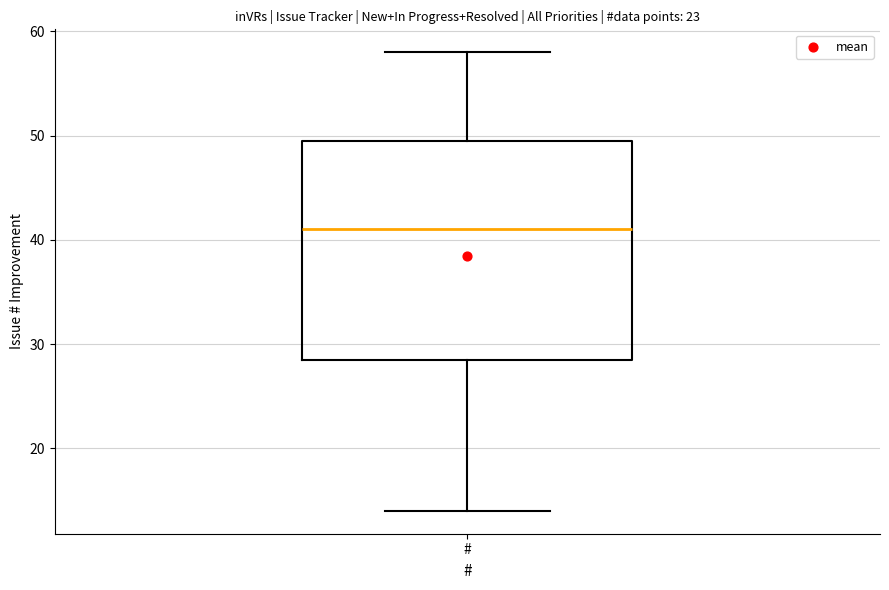

Transcribe this box plot: give where the median line is, the range the box spans, and where the two whiskers end, as read against the y-axis. The values are not printed on the chart, so give them approximately, as read against the axis.

median 41, box 29 to 50, whiskers 14 to 58